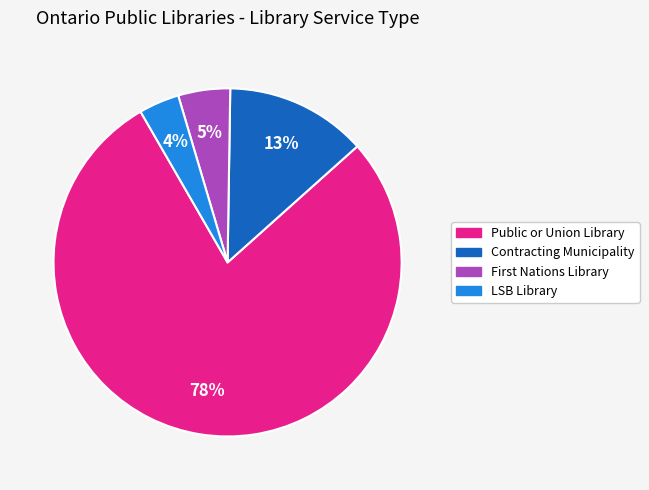

Which category has the biggest portion of the pie?

Public or Union Library